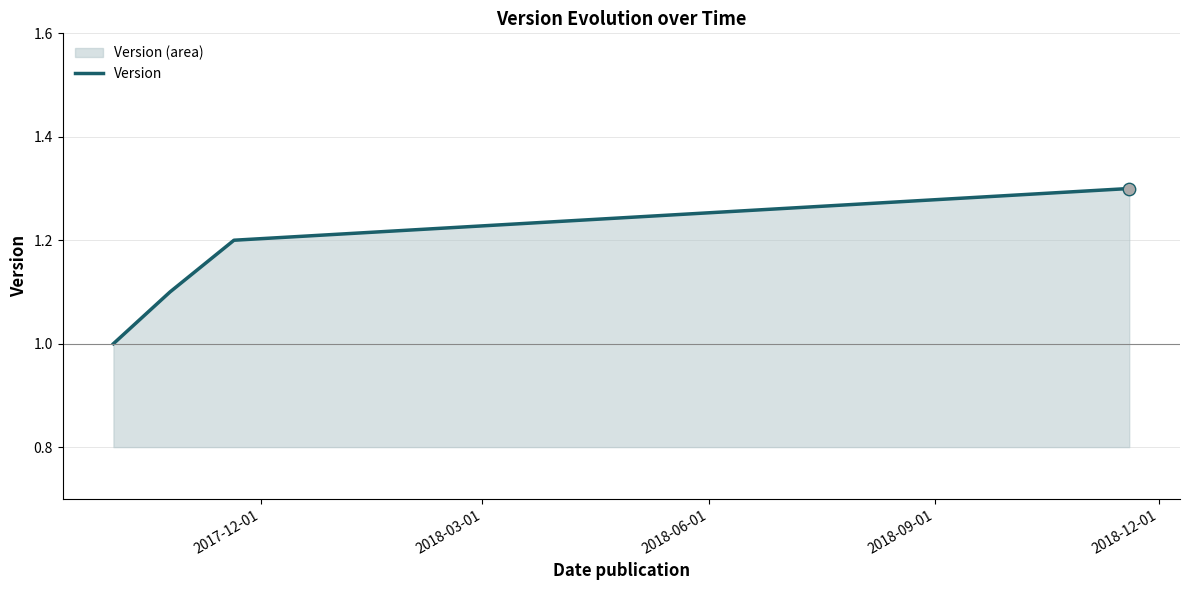

What is the sum of all values?

4.6